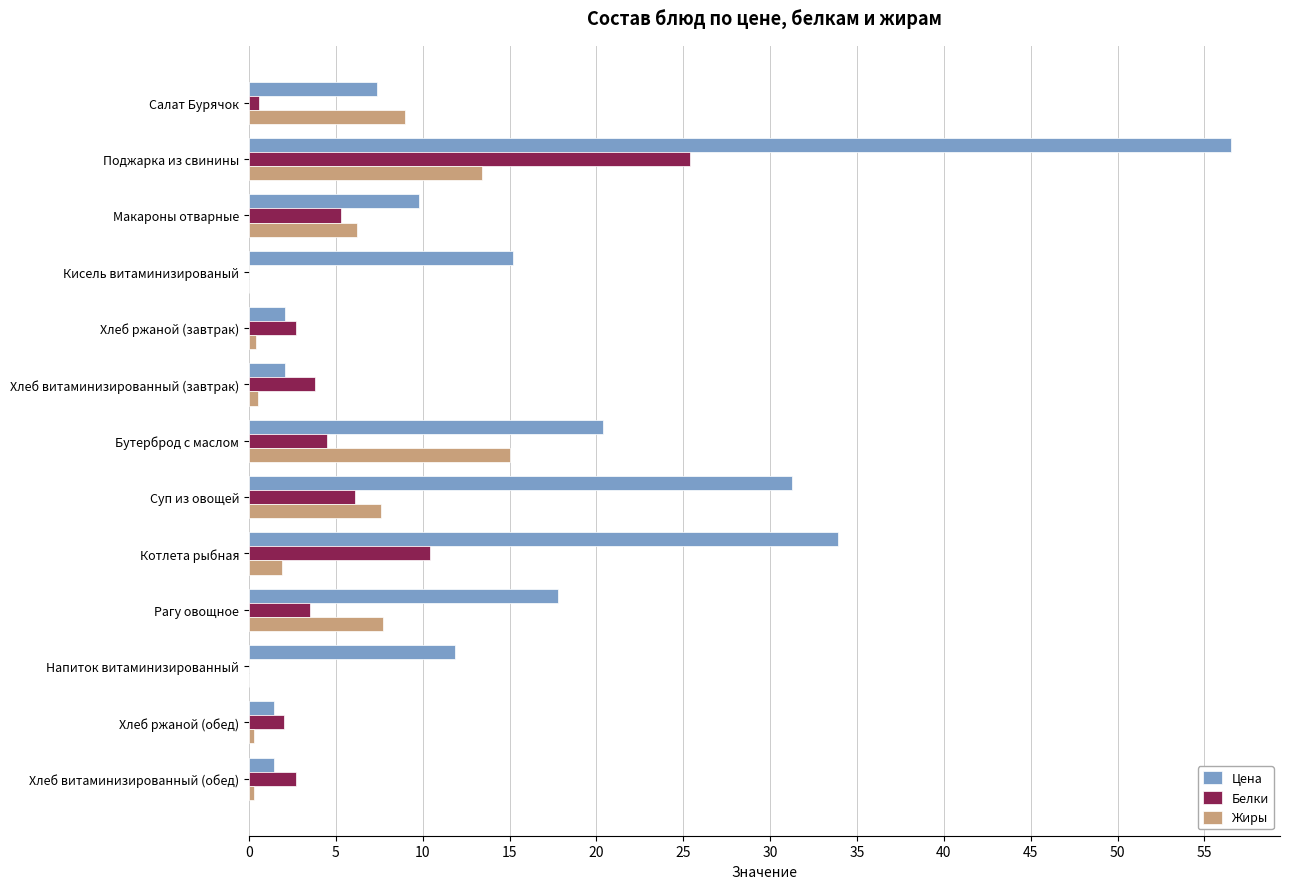

Is it true that Белки equals 2.6 at Макароны отварные?

False